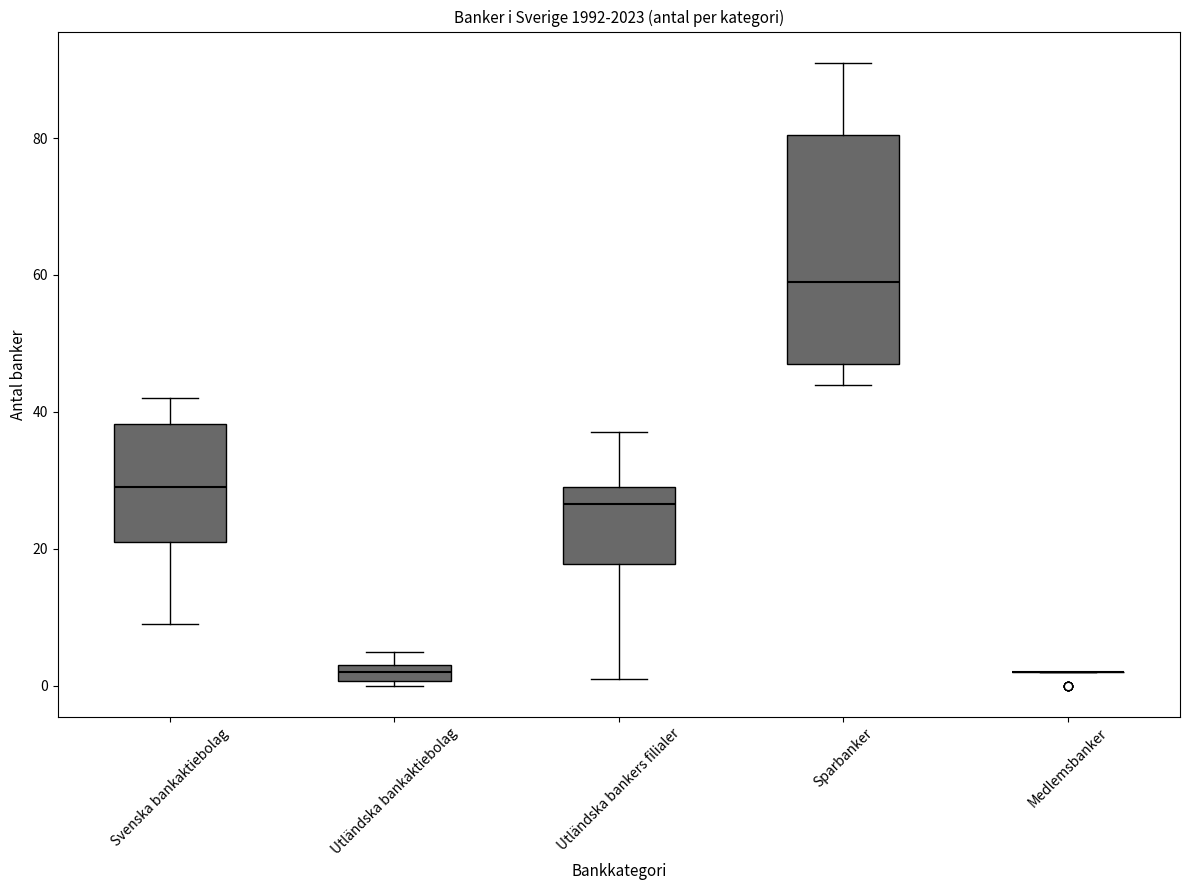

Which box is the tallest, from its lower edge to its upper edge?

Sparbanker